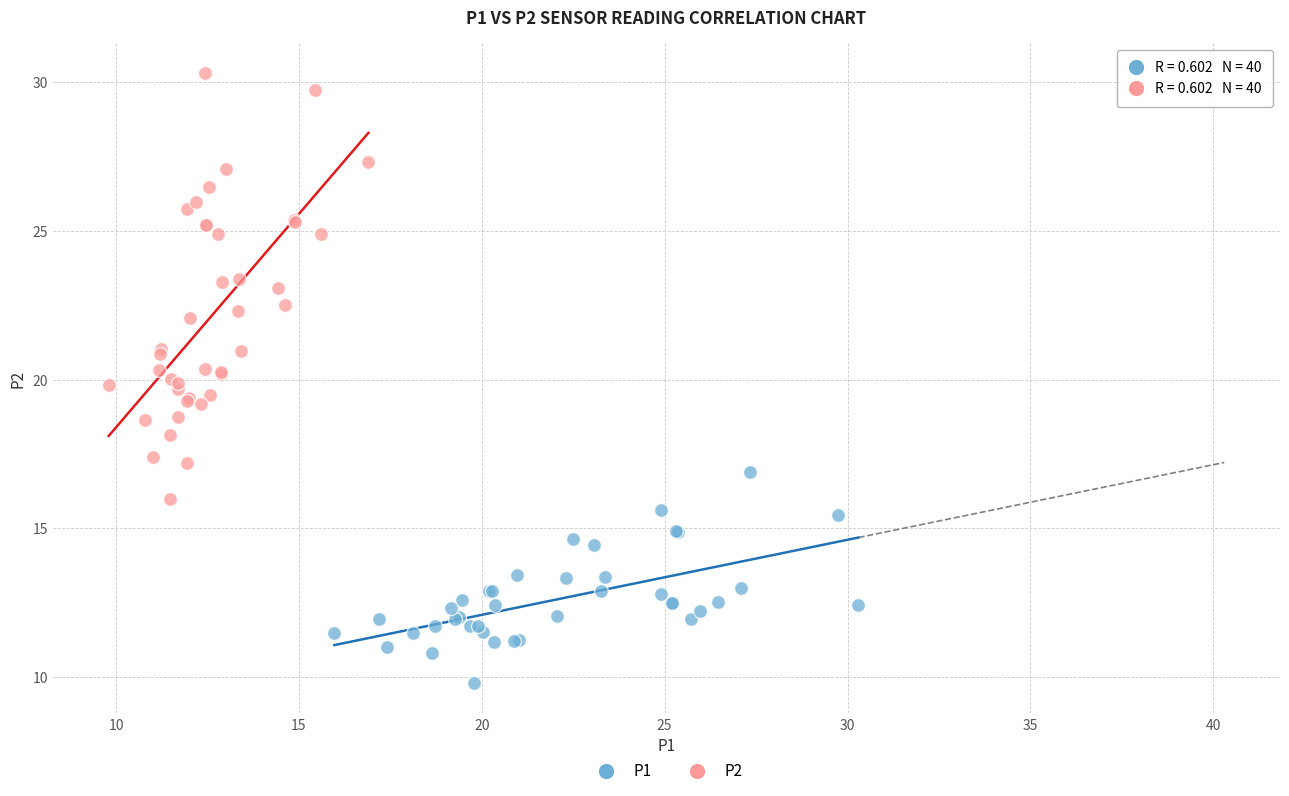

What are all the series names shown in the legend?

P1, P2